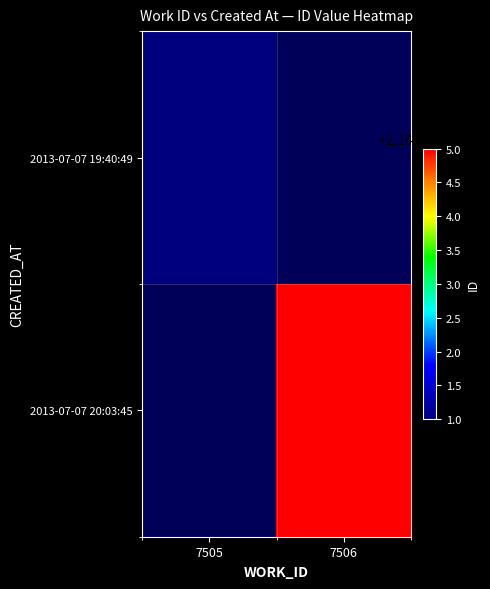

At which category does the chart reach its peak across all series?

7506